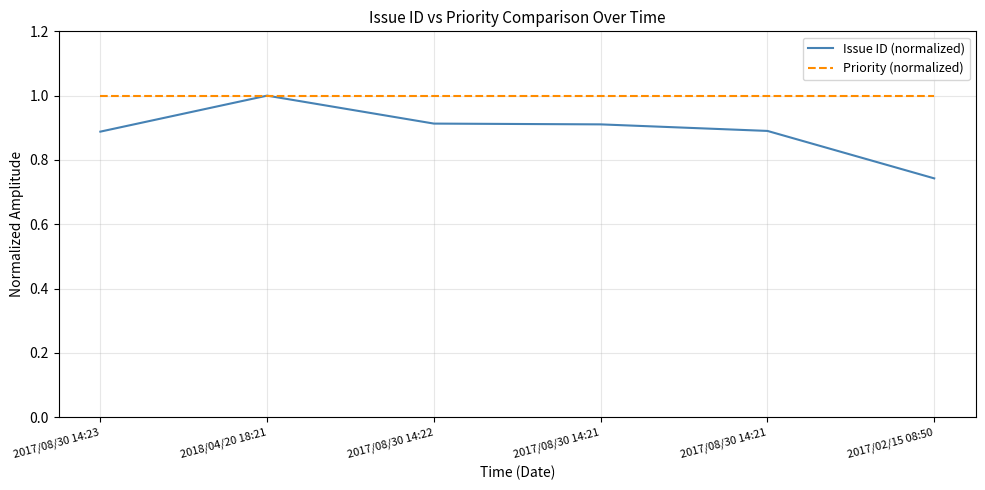

Where is Issue ID (normalized) nearest to the value 0?

2017/02/15 08:50